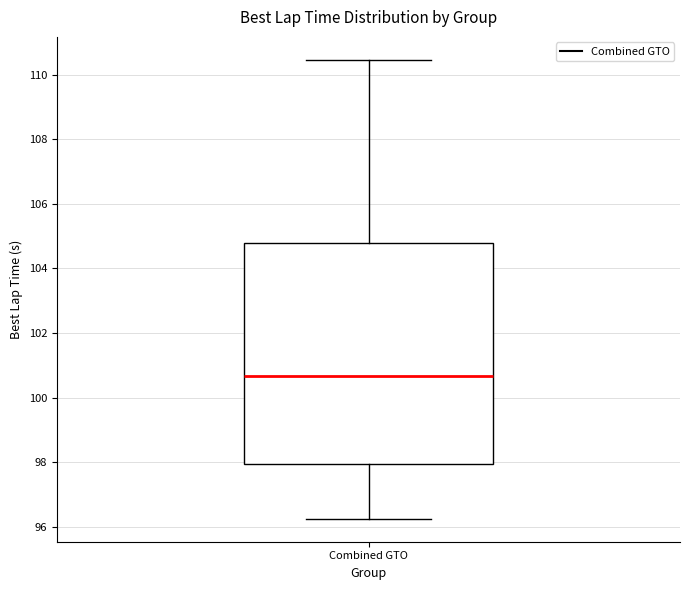

Transcribe this box plot: give where the median line is, the range the box spans, and where the two whiskers end, as read against the y-axis. The values are not printed on the chart, so give them approximately, as read against the axis.

median 100.6, box 98.0 to 104.8, whiskers 96.2 to 110.4